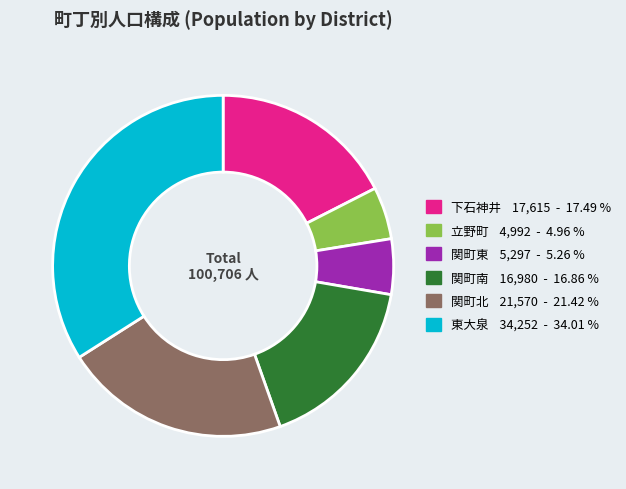

Which category has the biggest portion of the pie?

東大泉